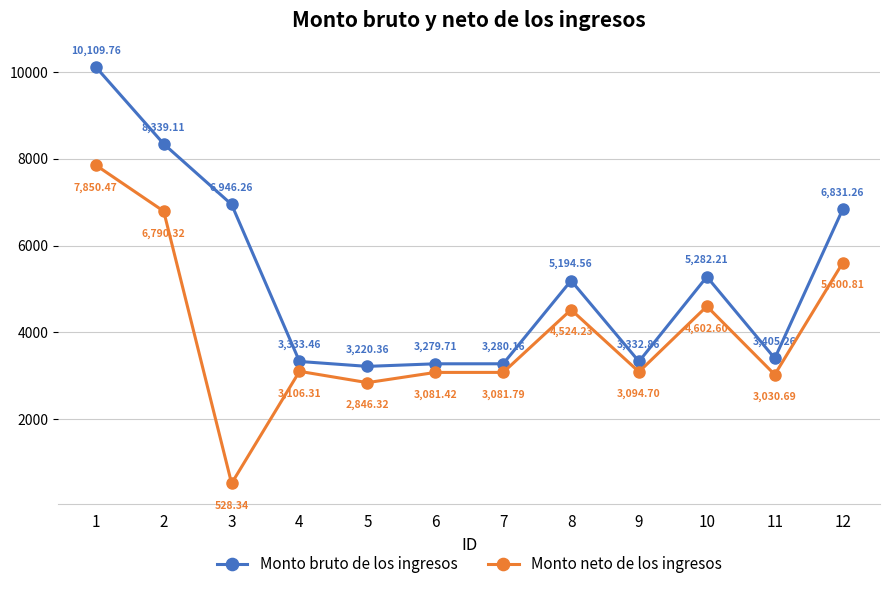

At 4, list the series in order from smallest to largest.

Monto neto de los ingresos, Monto bruto de los ingresos